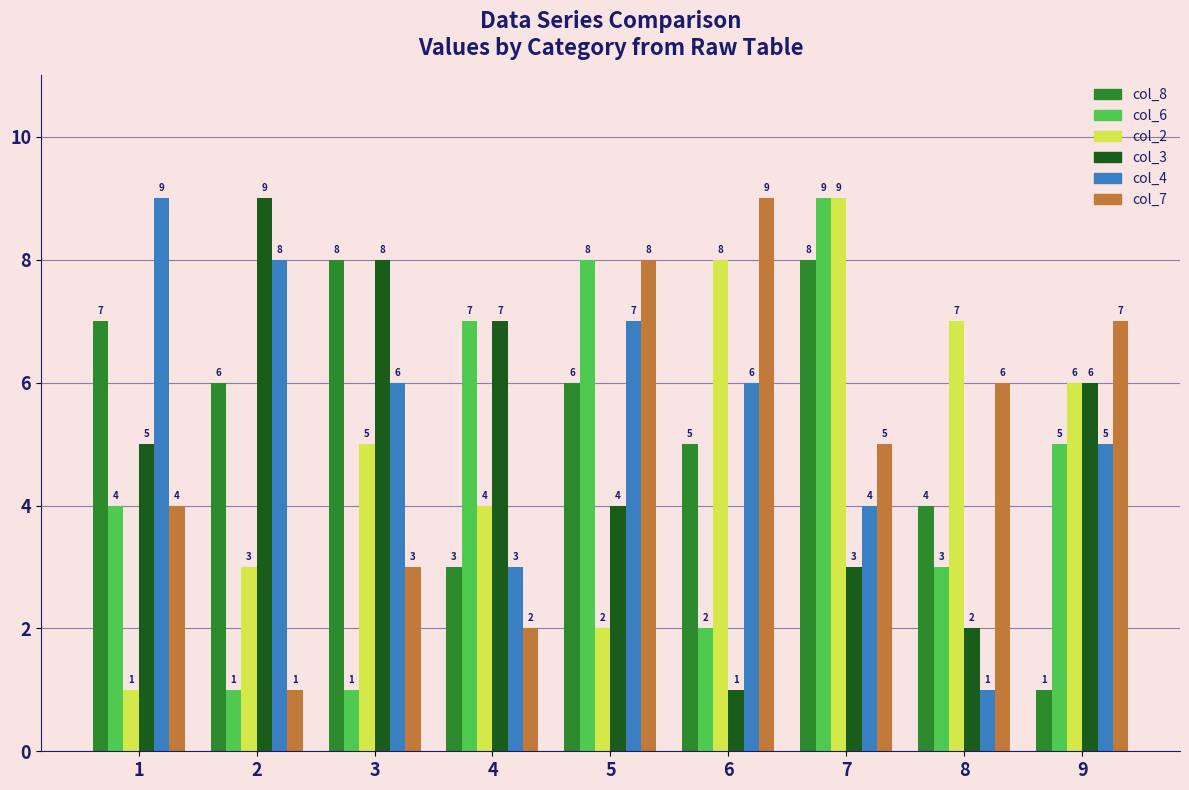

Is it true that col_3 equals 6 at 9?

True